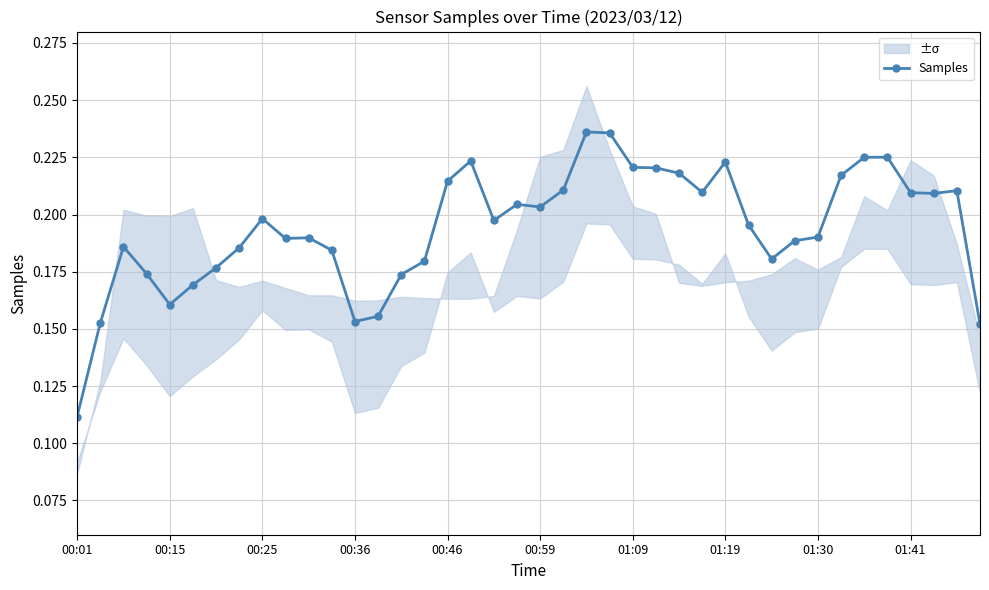

What is the smallest value displayed?

0.1